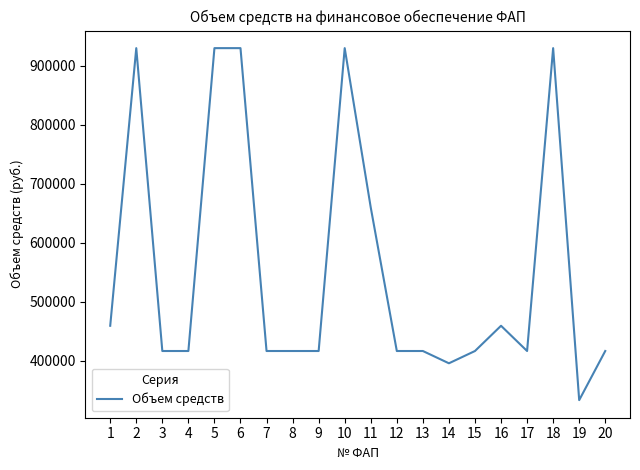

What is the difference between the values at 17 and 11?

243231